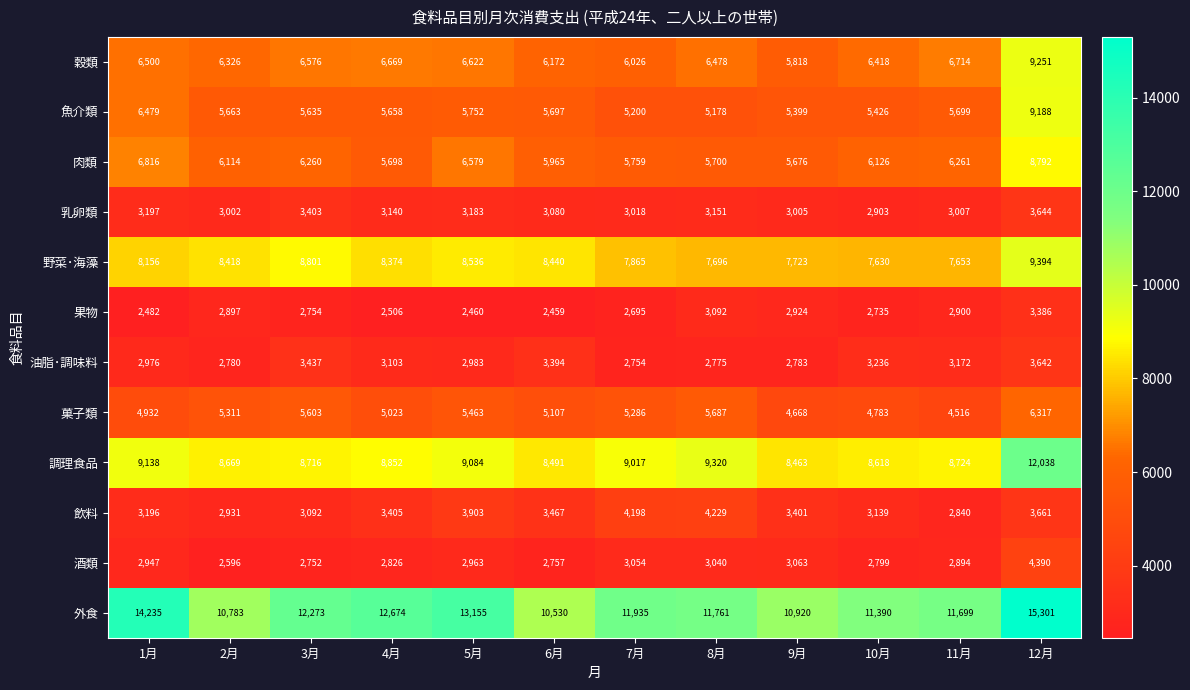

What is the sum of all 飲料 values?

41462